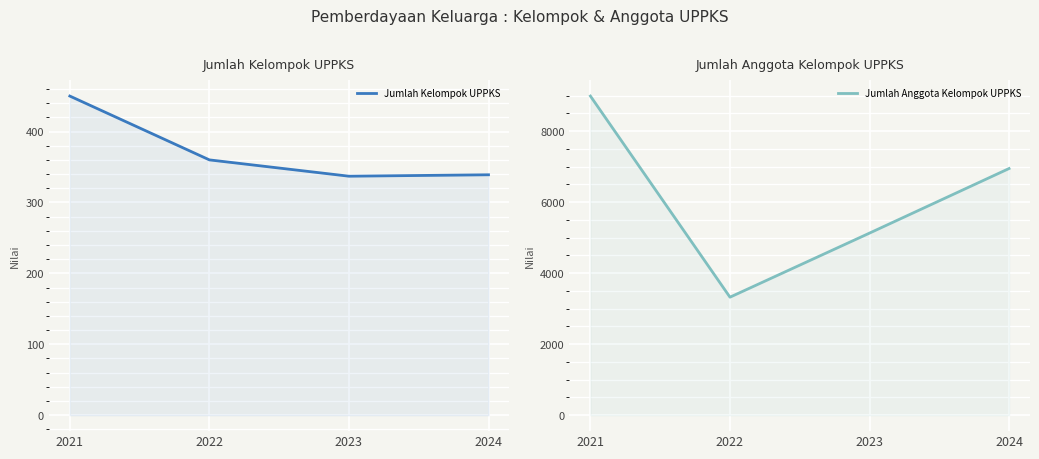

True or false: Jumlah Kelompok UPPKS has more than 0 interior local peaks.

False